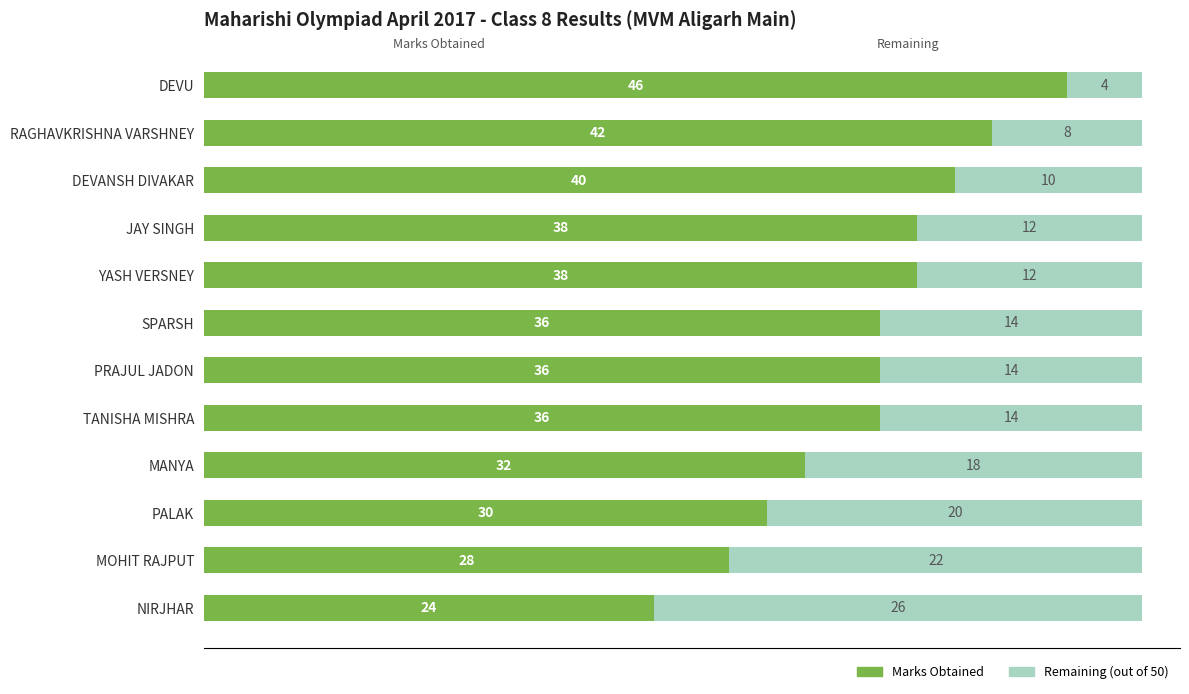

Read the Marks Obtained value at JAY SINGH.

38